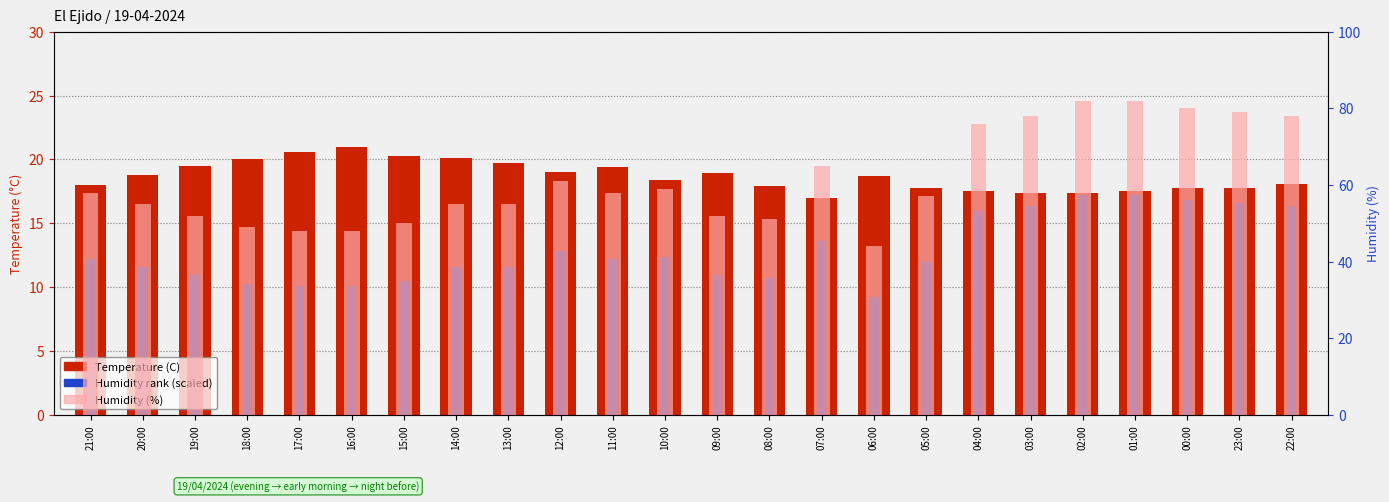

The Humidity rank (scaled) series shows 8.9 at 07:00. True or false?

False